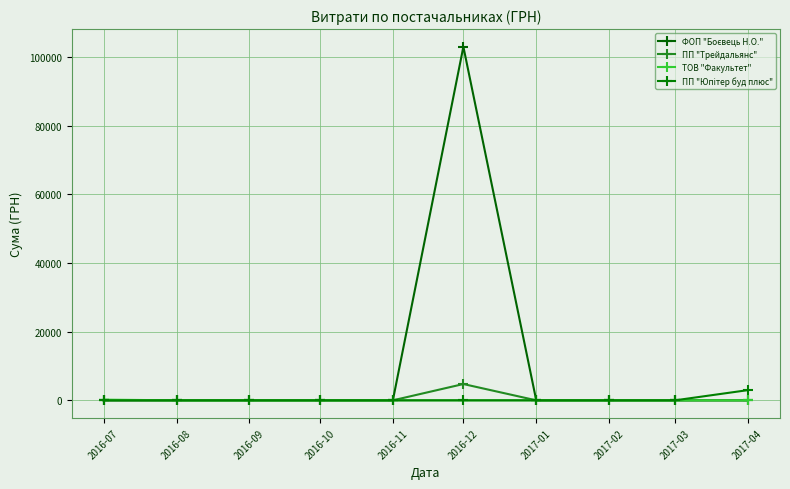

True or false: ТОВ "Факультет" has more than 2 interior local peaks.

False